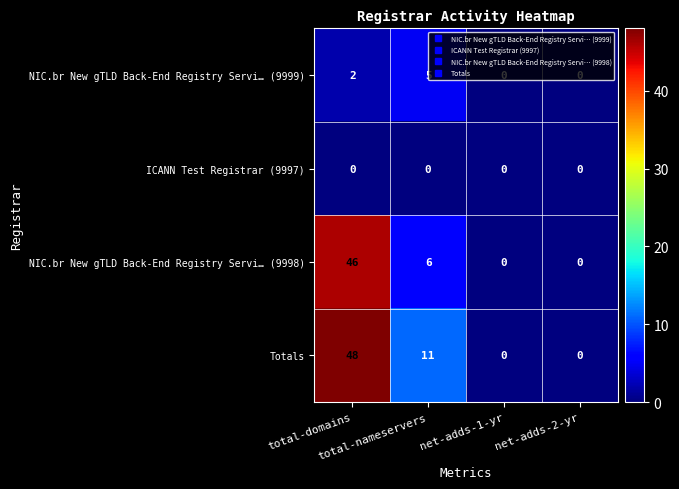

What is the greatest value displayed?

48